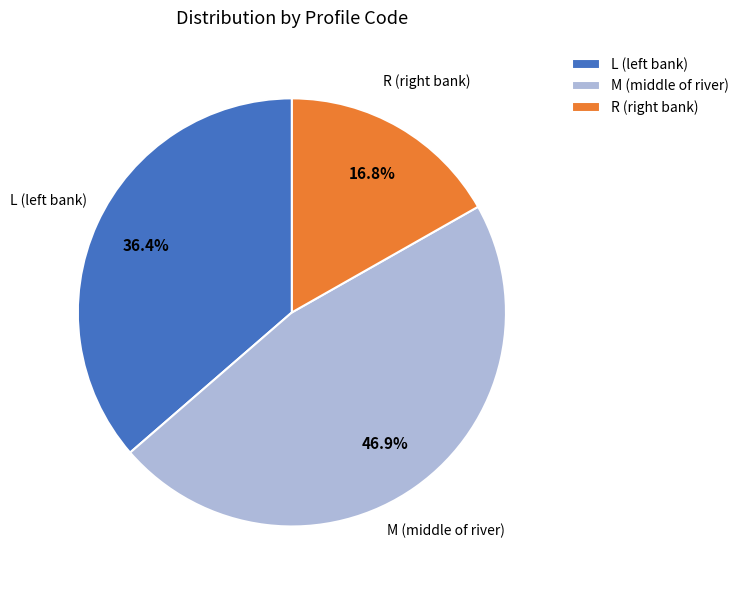

Is there a majority slice in this chart?

No